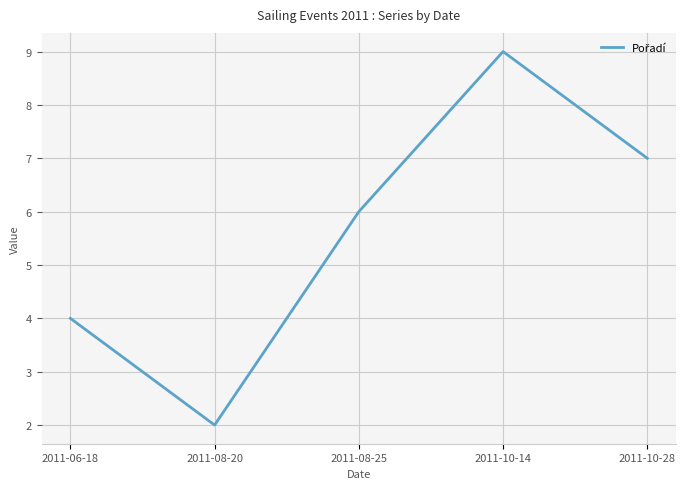

What position from the right is 2011-10-28?

1